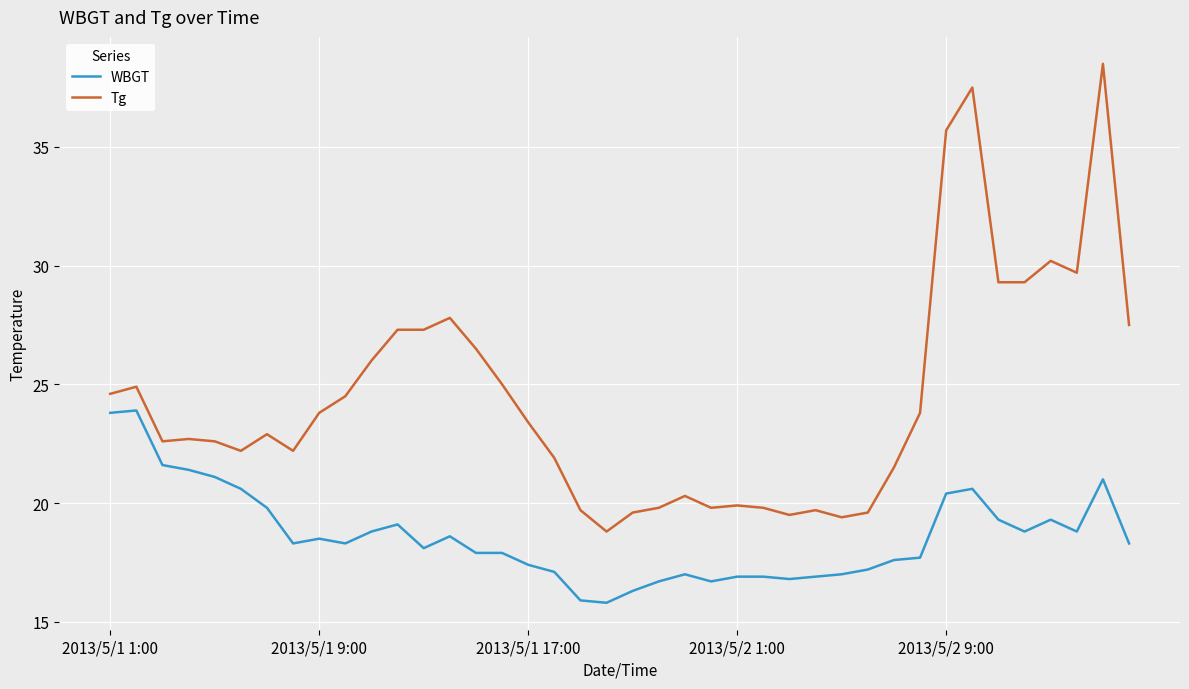

What are all the series names shown in the legend?

WBGT, Tg